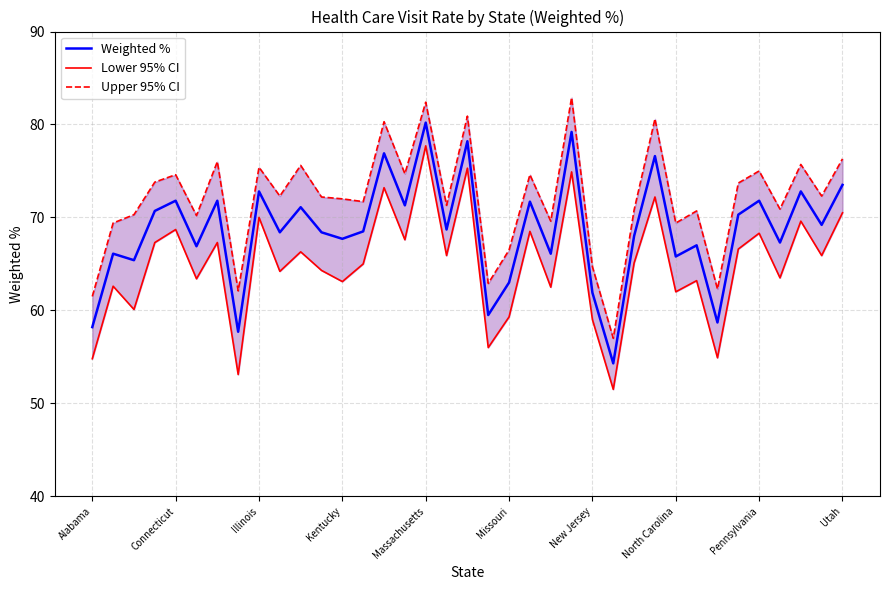

Reading left to right, transcribe all the data shown in this chart.

Weighted %: 58.2	66.1	65.4	70.7	71.8	66.9	71.8	57.7	72.8	68.4	71.1	68.4	67.7	68.5	76.9	71.3	80.2	68.7	78.2	59.5	63.0	71.7	66.1	79.2	61.9	54.3	68.0	76.6	65.8	67.0	58.7	70.3	71.8	67.3	72.8	69.2	73.5
Lower 95% CI: 54.8	62.6	60.1	67.3	68.7	63.4	67.3	53.1	70.0	64.2	66.3	64.3	63.1	65.0	73.2	67.6	77.7	65.9	75.3	56.0	59.3	68.5	62.5	74.9	59.0	51.5	65.1	72.2	62.0	63.2	54.9	66.6	68.3	63.5	69.6	65.9	70.5
Upper 95% CI: 61.5	69.4	70.3	73.8	74.6	70.2	76.0	62.1	75.4	72.3	75.6	72.2	72.0	71.7	80.3	74.7	82.4	71.3	80.9	62.9	66.5	74.6	69.6	82.9	64.7	57.0	70.8	80.6	69.4	70.7	62.3	73.7	75.0	70.9	75.7	72.3	76.3